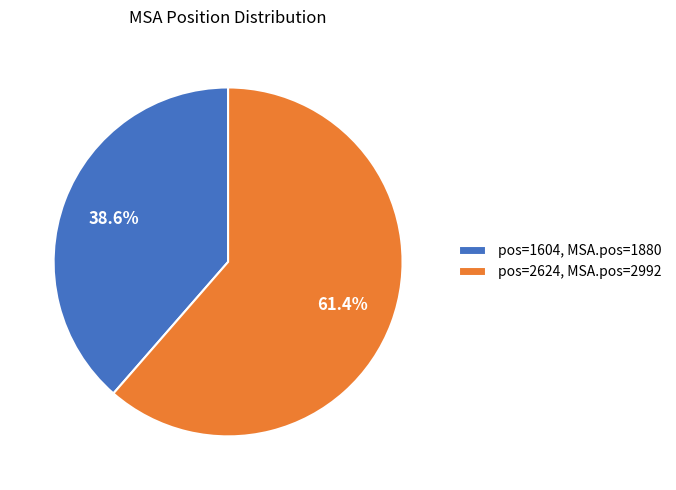

What is the total percentage of pos=1604, MSA.pos=1880 and pos=2624, MSA.pos=2992?

100.0%